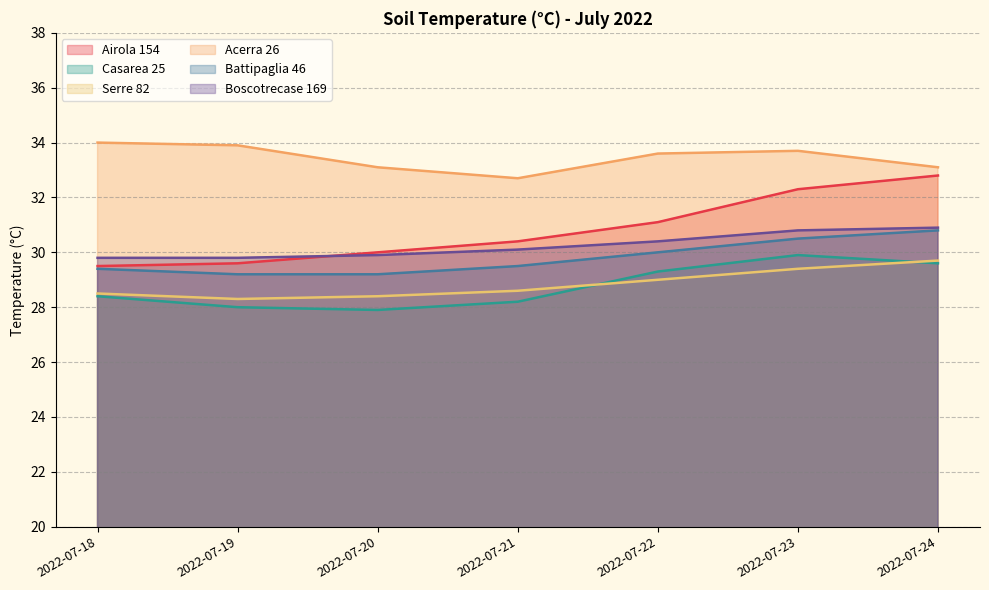

What is the value of the Casarea 25 point at the 6th from the left?

29.9